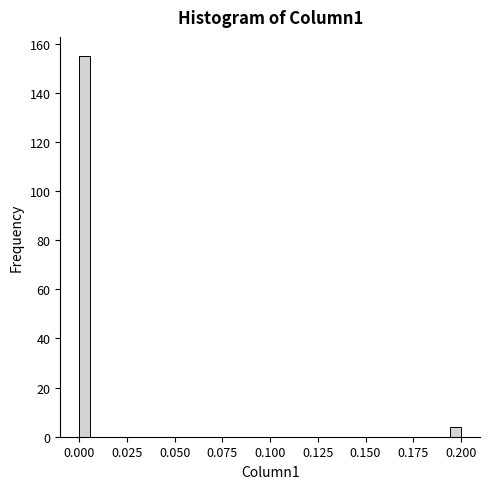

Read against the x-axis, roughly where is the centre of the tallest bar?

0.005